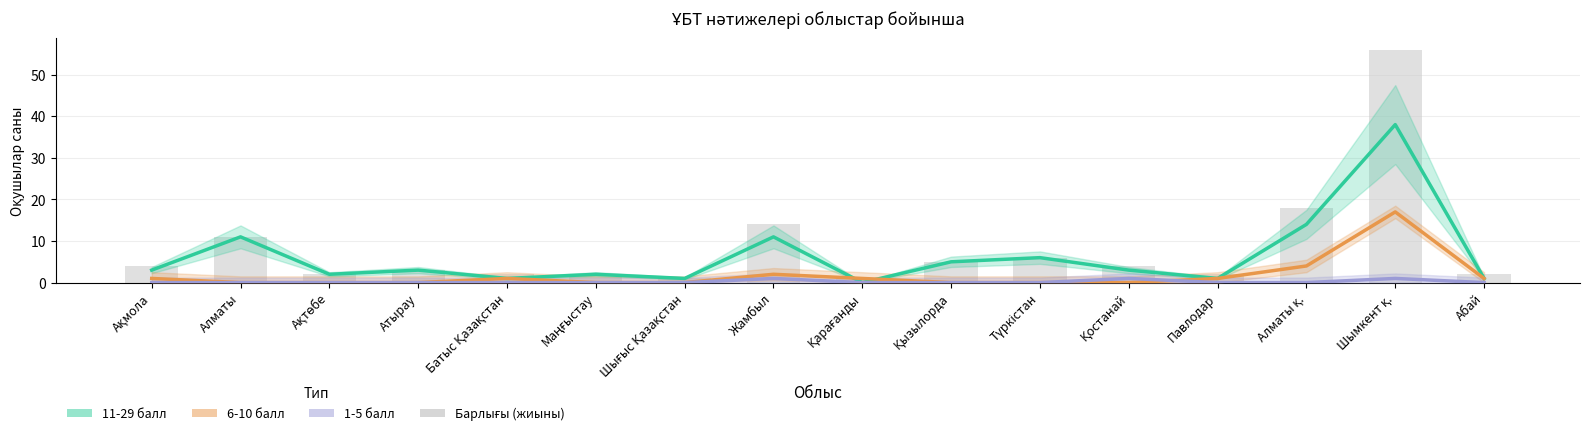

Reading left to right, transcribe all the data shown in this chart.

11-29 балл (Барлығы): Ақмола=3	Алматы=11	Ақтөбе=2	Атырау=3	Батыс Қазақстан=1	Маңғыстау=2	Шығыс Қазақстан=1	Жамбыл=11	Қарағанды=0	Қызылорда=5	Түркістан=6	Қостанай=3	Павлодар=1	Алматы қ.=14	Шымкент қ.=38	Абай=1
6-10 балл (Барлығы): Ақмола=1	Алматы=0	Ақтөбе=0	Атырау=0	Батыс Қазақстан=1	Маңғыстау=0	Шығыс Қазақстан=0	Жамбыл=2	Қарағанды=1	Қызылорда=0	Түркістан=0	Қостанай=0	Павлодар=1	Алматы қ.=4	Шымкент қ.=17	Абай=1
1-5 балл (Барлығы): Ақмола=0	Алматы=0	Ақтөбе=0	Атырау=0	Батыс Қазақстан=0	Маңғыстау=0	Шығыс Қазақстан=0	Жамбыл=1	Қарағанды=0	Қызылорда=0	Түркістан=0	Қостанай=1	Павлодар=0	Алматы қ.=0	Шымкент қ.=1	Абай=0
Барлығы (жиыны): Ақмола=4	Алматы=11	Ақтөбе=2	Атырау=3	Батыс Қазақстан=2	Маңғыстау=2	Шығыс Қазақстан=1	Жамбыл=14	Қарағанды=1	Қызылорда=5	Түркістан=6	Қостанай=4	Павлодар=2	Алматы қ.=18	Шымкент қ.=56	Абай=2